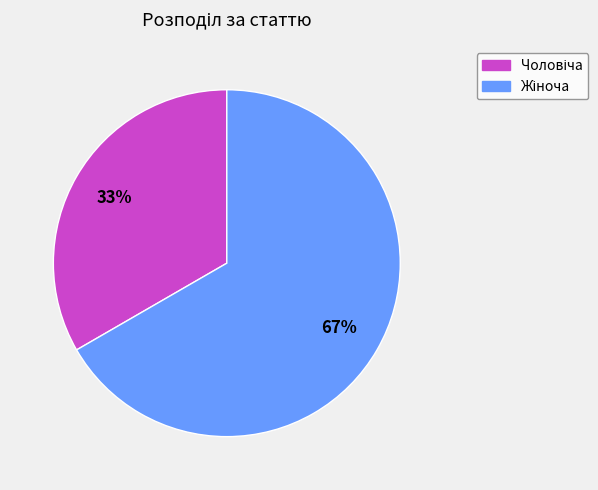

To the nearest percent, what is the average slice percentage?

50%